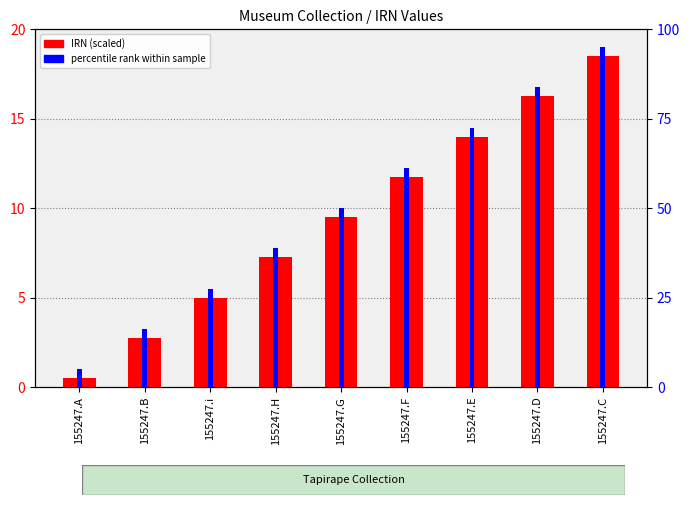

How many bars are there in total?

18